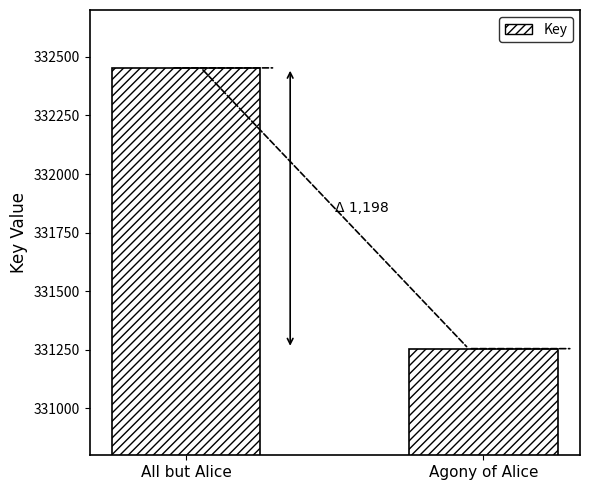

True or false: the data shows 332453 at All but Alice.

True